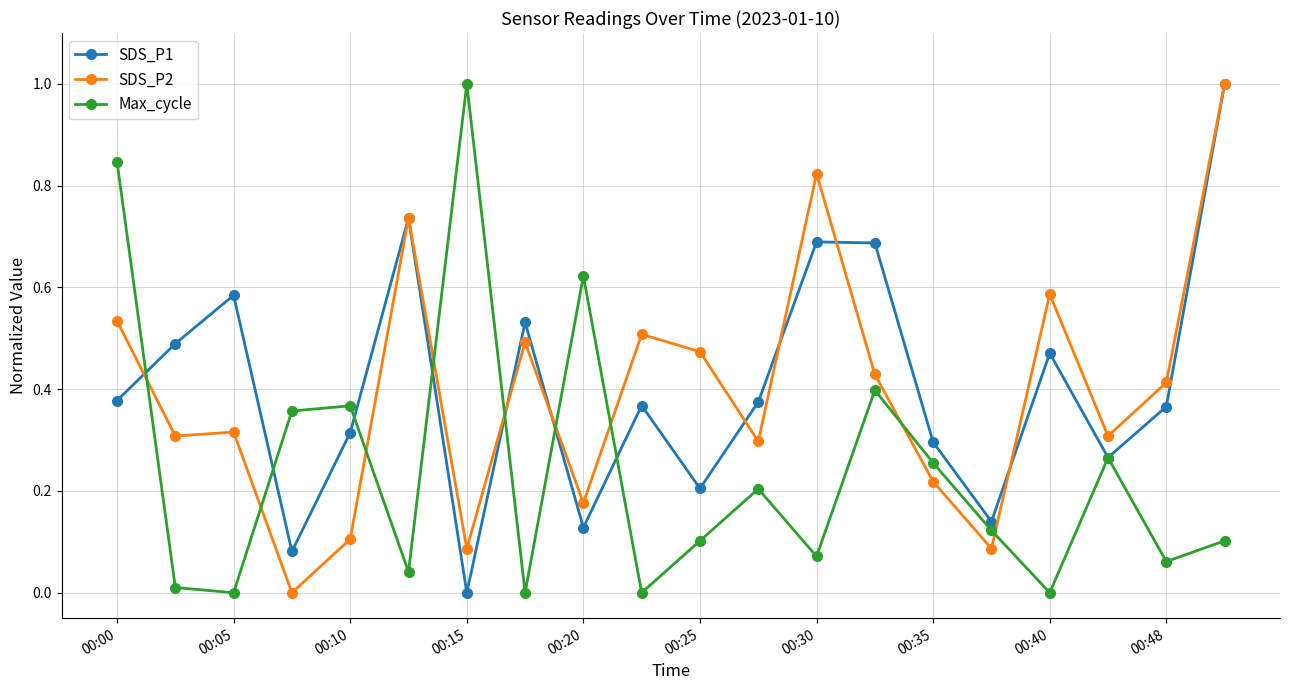

Which series ends up on top after the final intersection of Max_cycle and SDS_P2?

SDS_P2